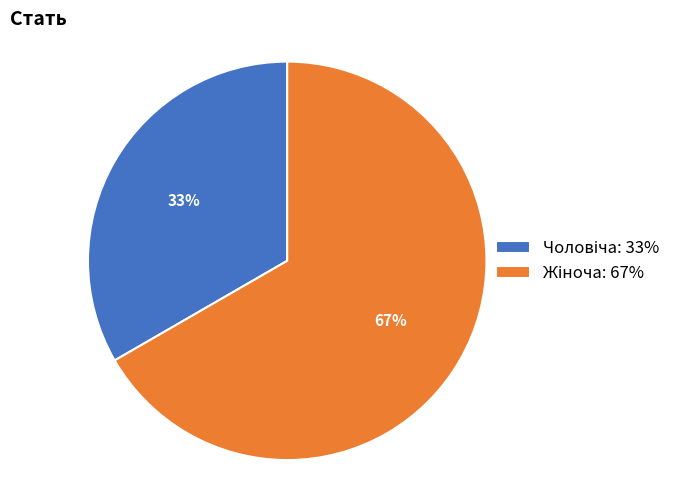

To the nearest percent, what is the average slice percentage?

50%